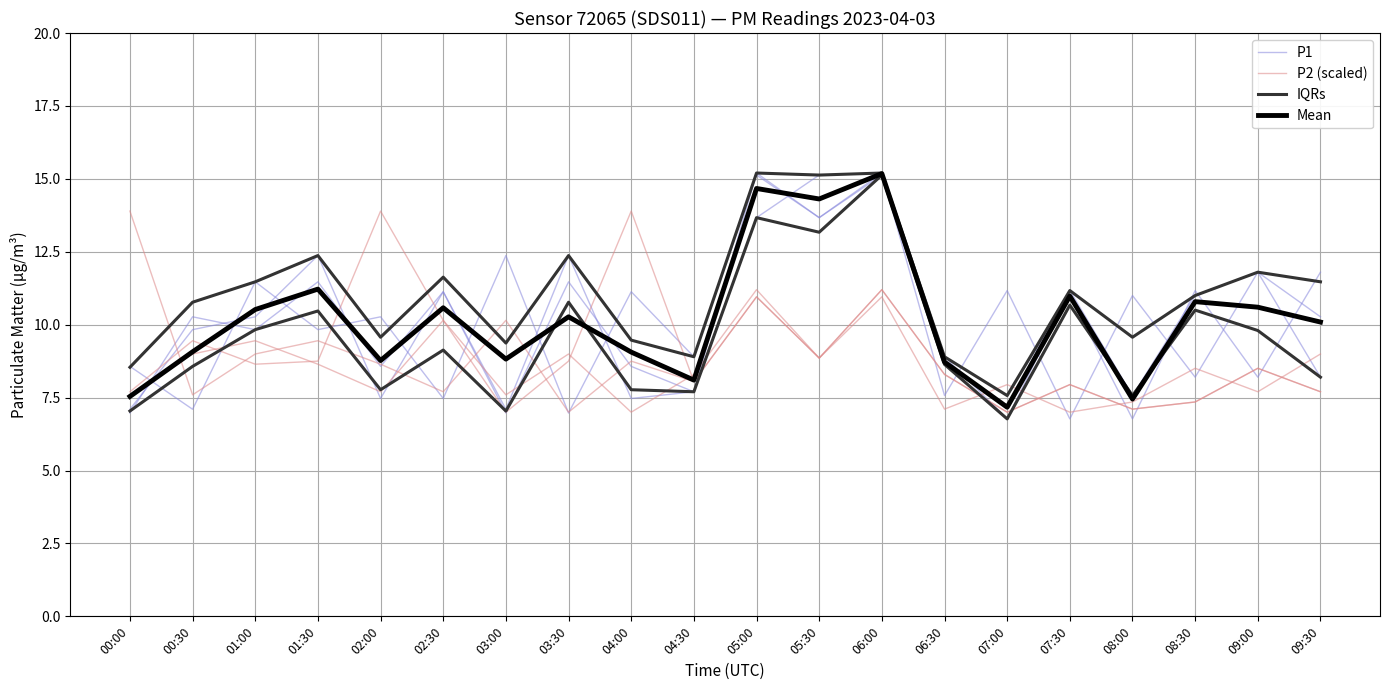

How many times do P2 (scaled) and P1 cross each other?

5